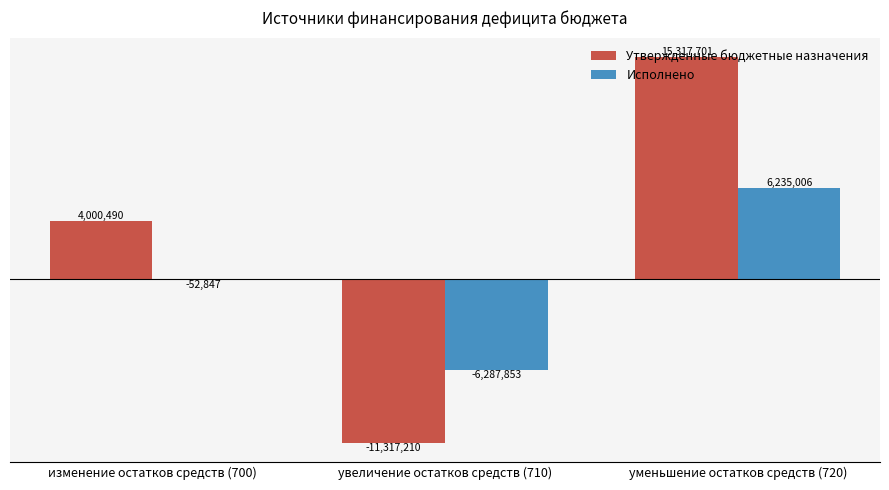

Where is Исполнено nearest to the value -26423?

изменение остатков средств (700)